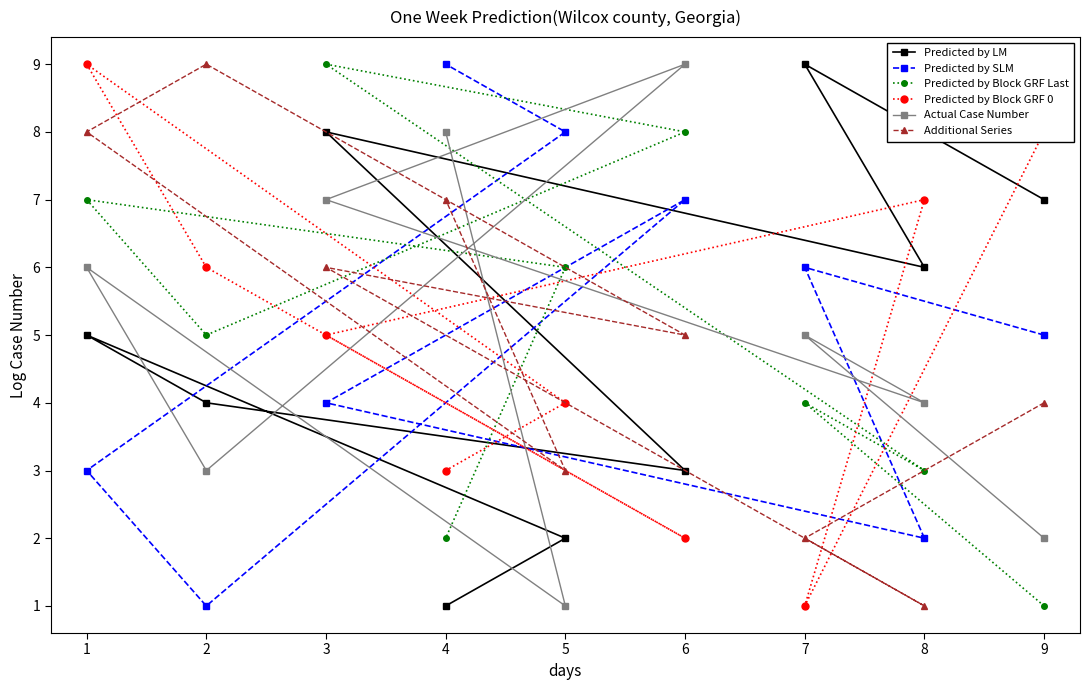

How many lines are shown in the chart?

6